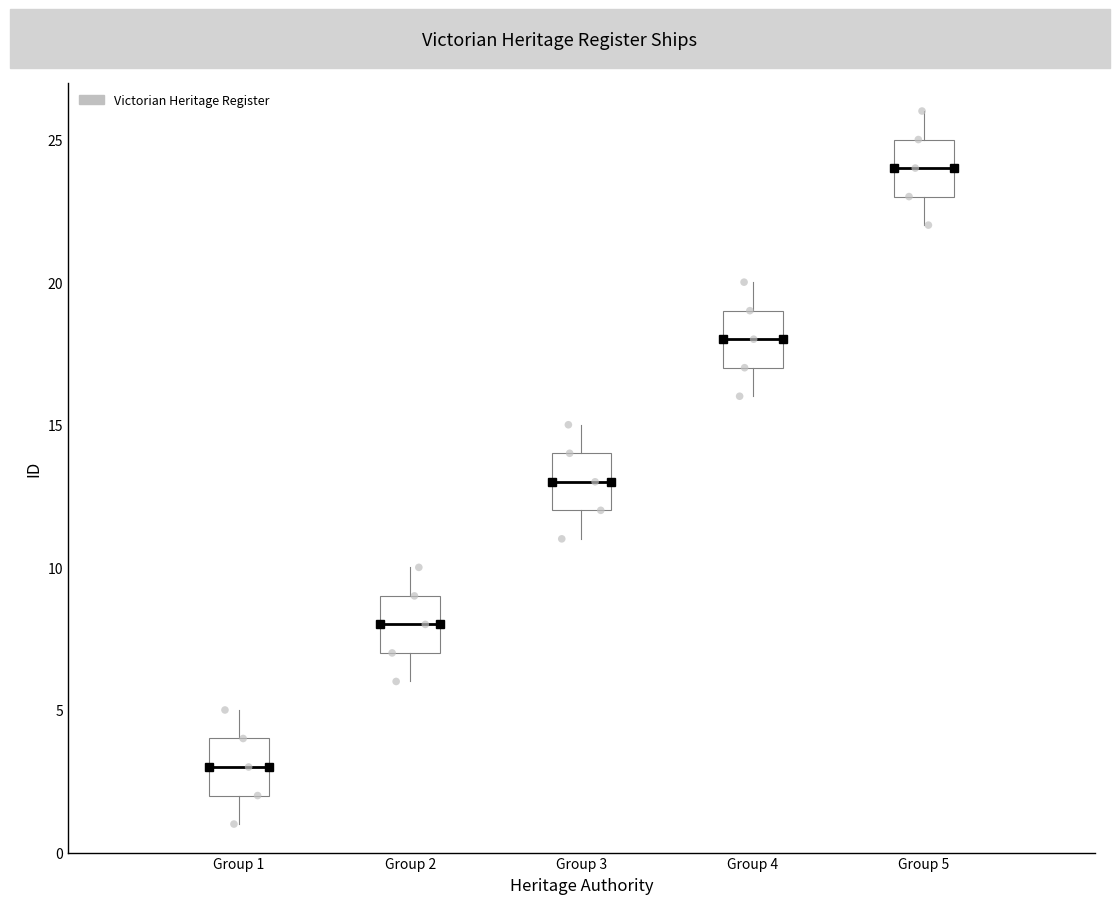

Reading left to right, read every box against the y-axis: the position of its median line, the range the box covers, and the ends of its whiskers. The values are not printed on the chart, so give them approximately, as read against the axis.

Group 1: median 3, box 2 to 4, whiskers 1 to 5
Group 2: median 8, box 7 to 9, whiskers 6 to 10
Group 3: median 13, box 12 to 14, whiskers 11 to 15
Group 4: median 18, box 17 to 19, whiskers 16 to 20
Group 5: median 24, box 23 to 25, whiskers 22 to 26